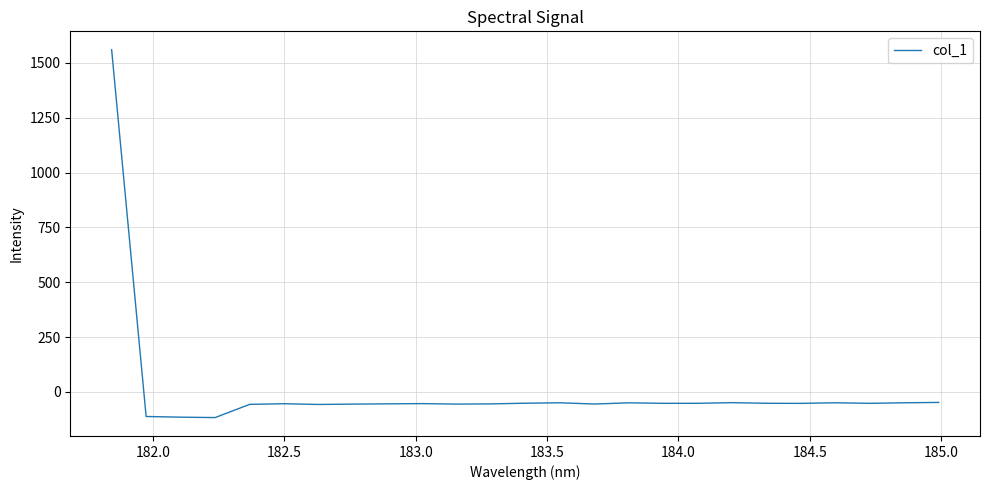

Does the chart have visible grid lines?

Yes